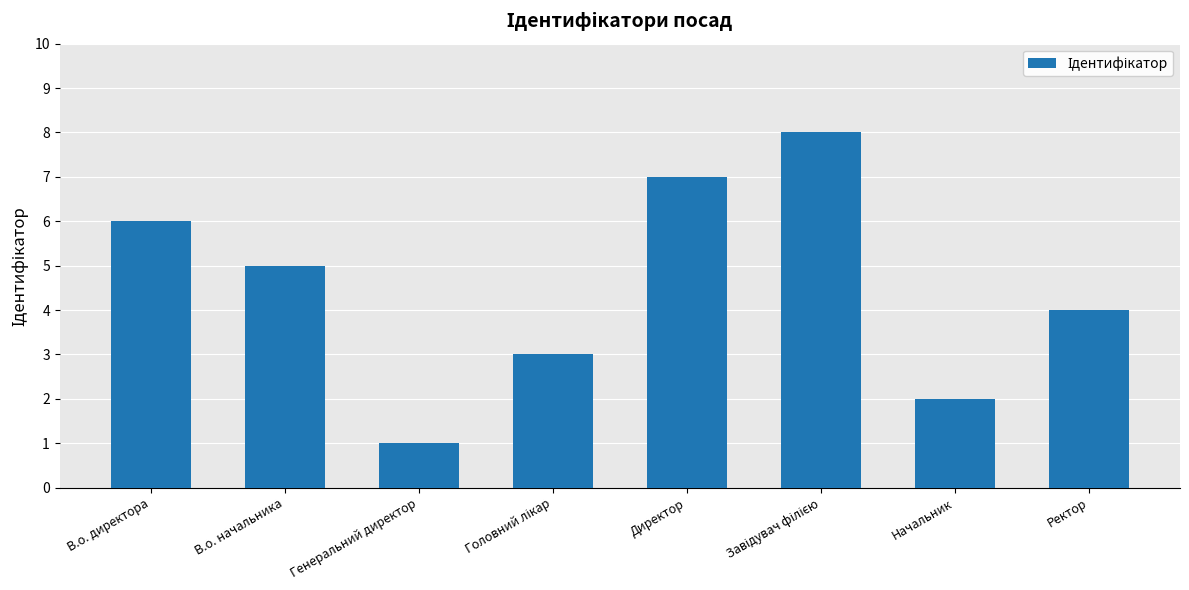

What is the difference between the second highest and minimum values?

6